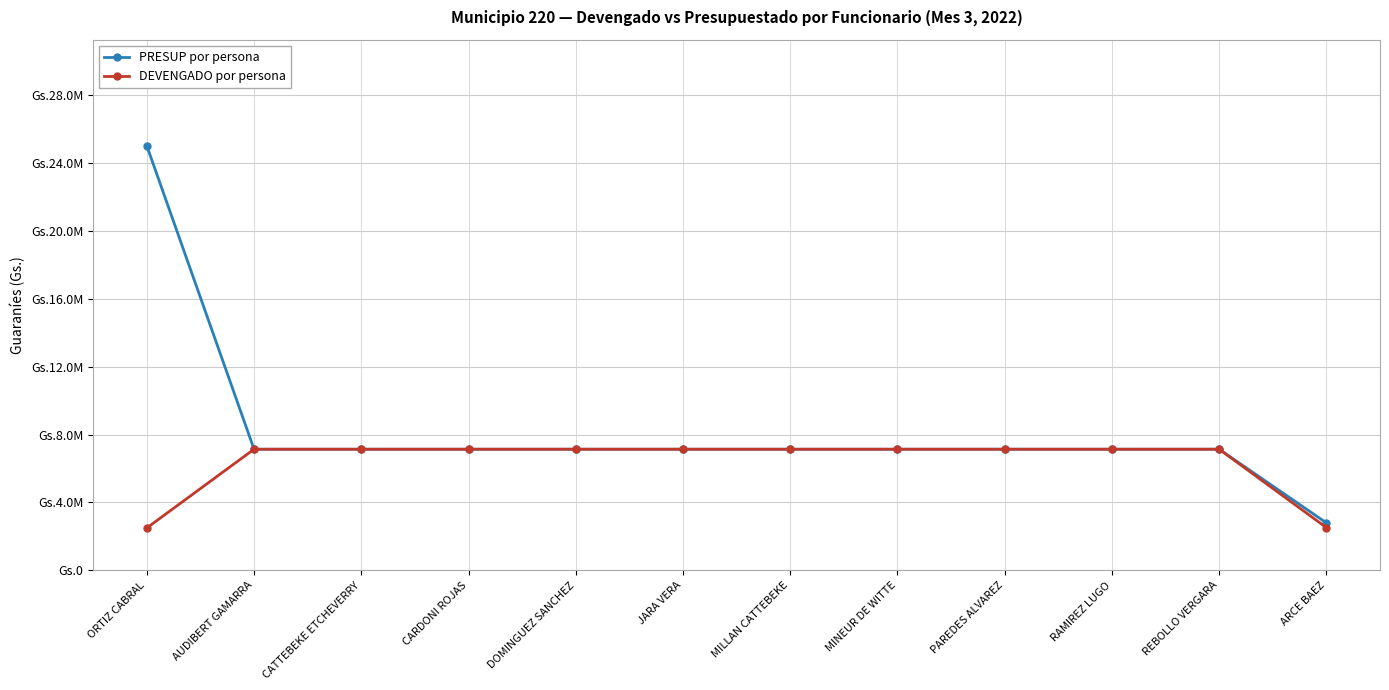

What is the average value of the PRESUP por persona series?

8263628